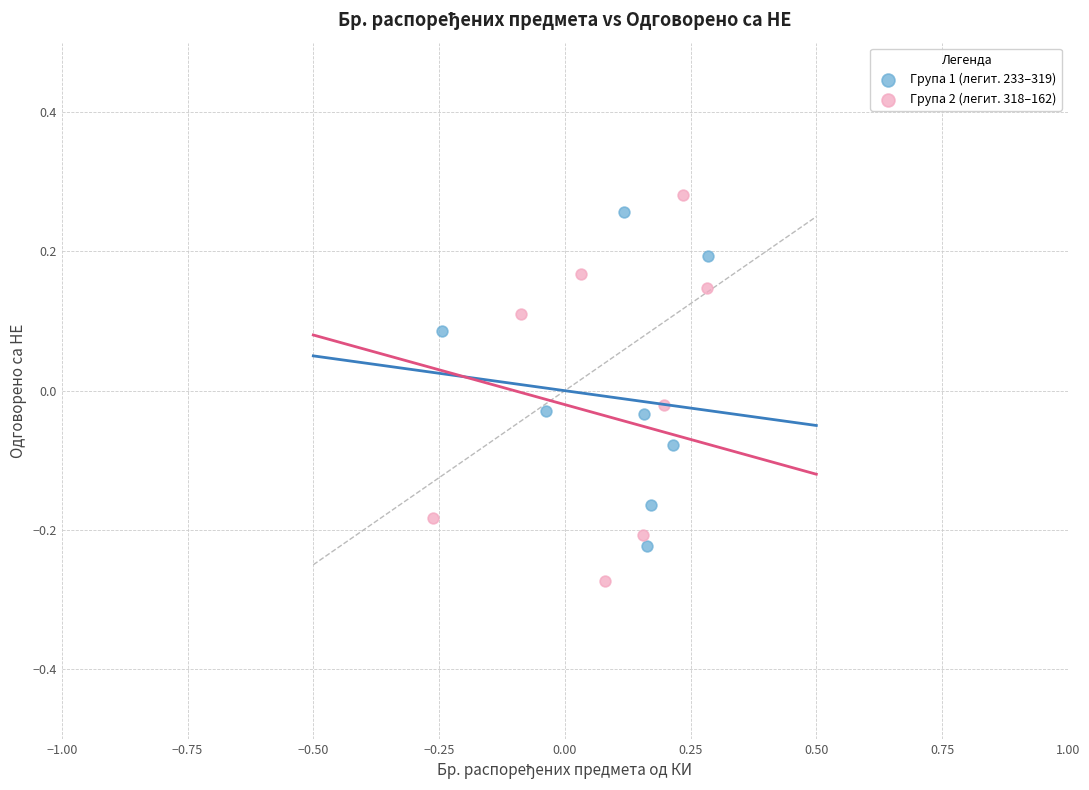

Which series contains the lowest Y value?

Група 2 (легит. 318–162)